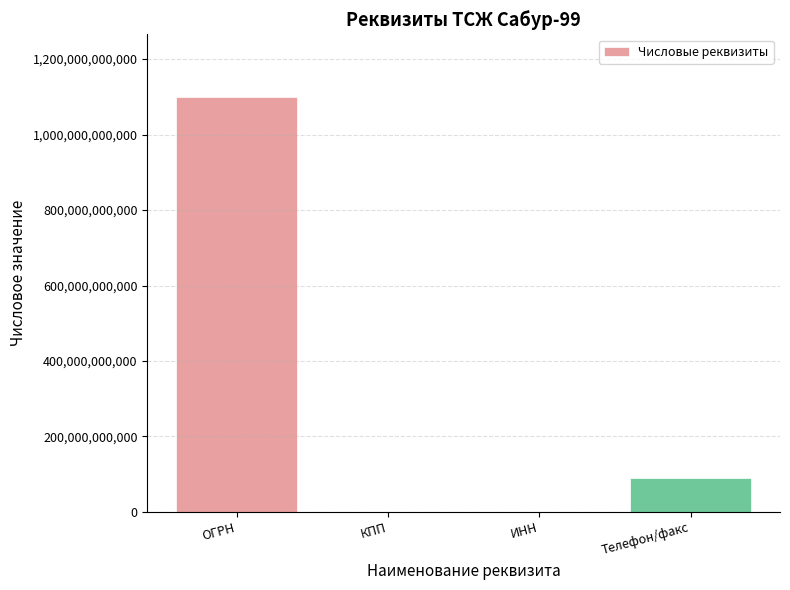

Is it true that the value at ОГРН is 640183259770?

False